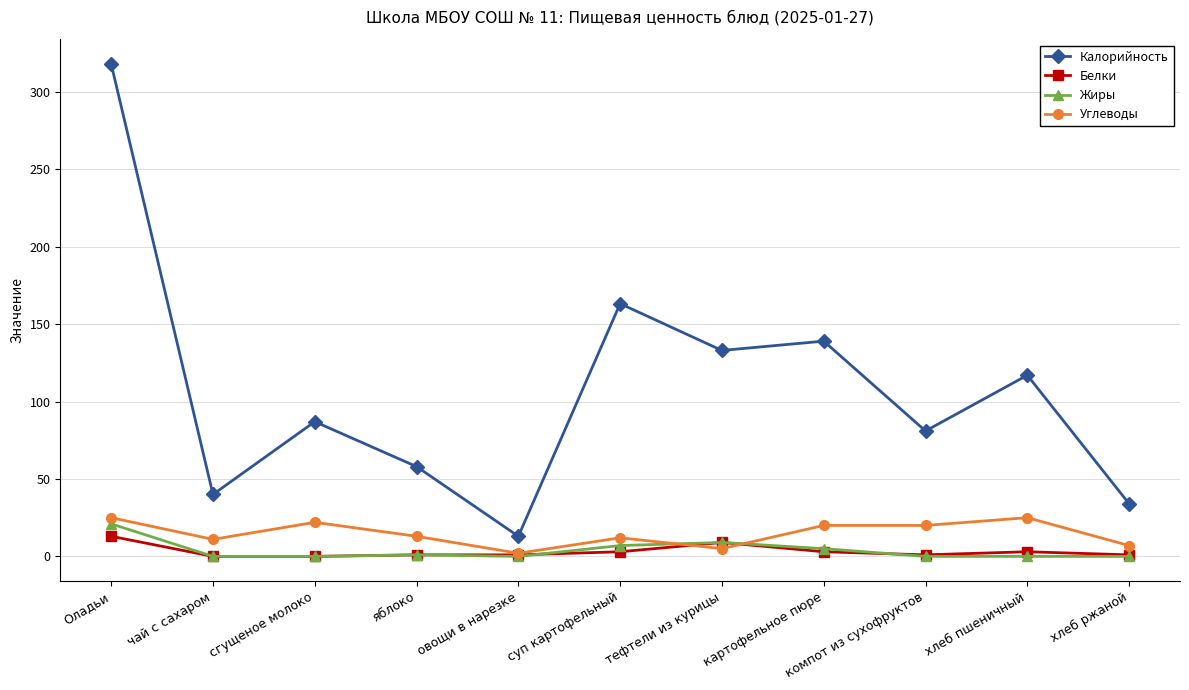

Is the value of Белки at тефтели из курицы greater than the value of Калорийность at компот из сухофруктов?

No